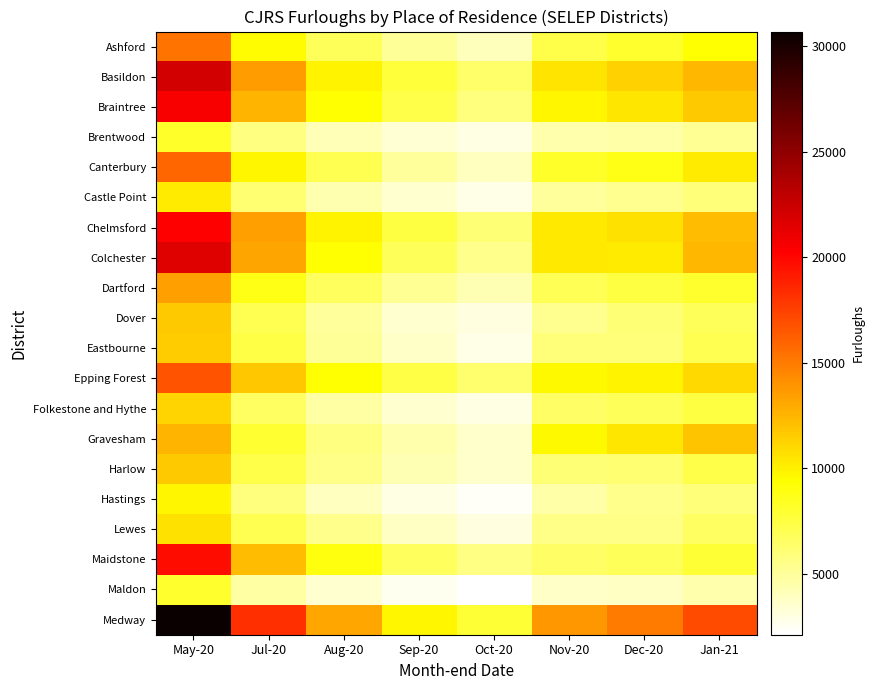

Which category has the lowest value across all series?

Oct-20